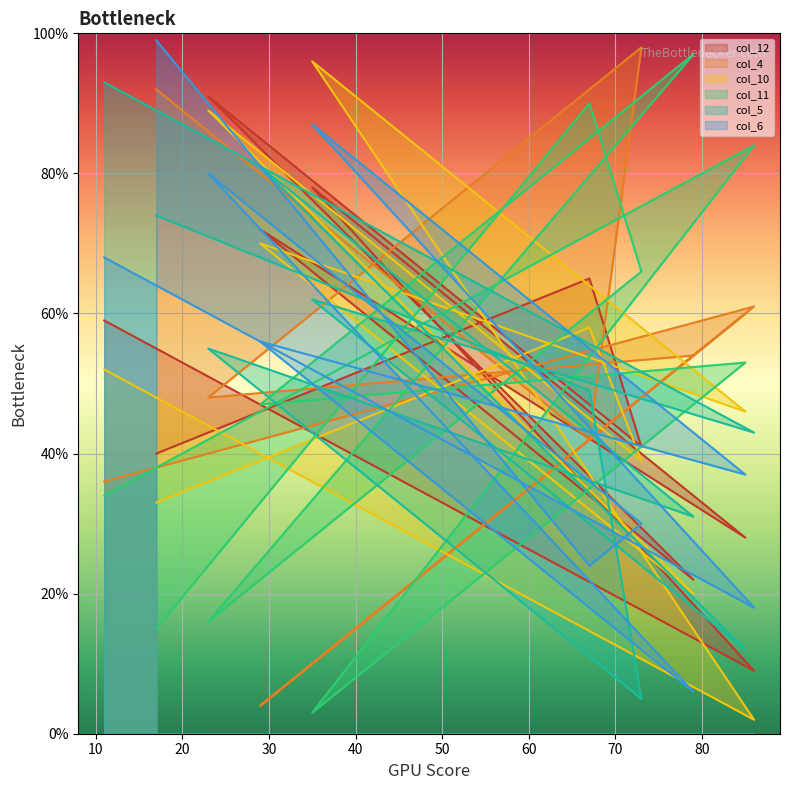

What are all the series names shown in the legend?

col_12, col_4, col_10, col_11, col_5, col_6